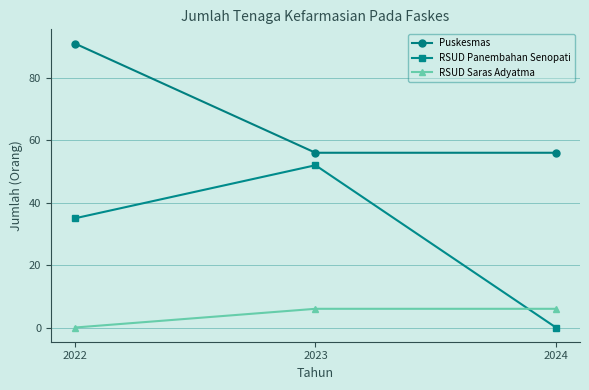

What is the difference between the highest and lowest values at 2024?

56